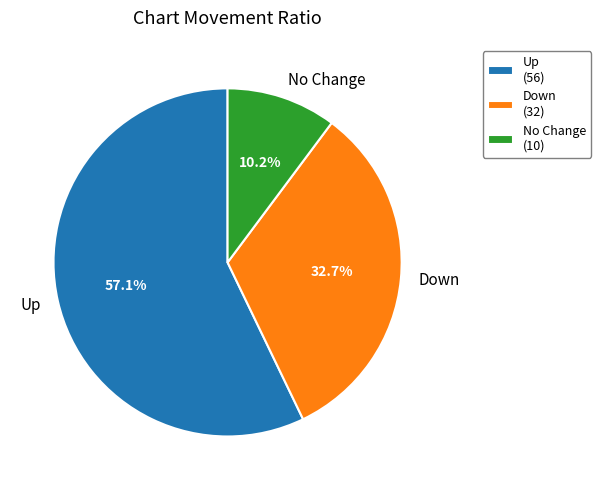

Does any single category account for the majority?

Yes